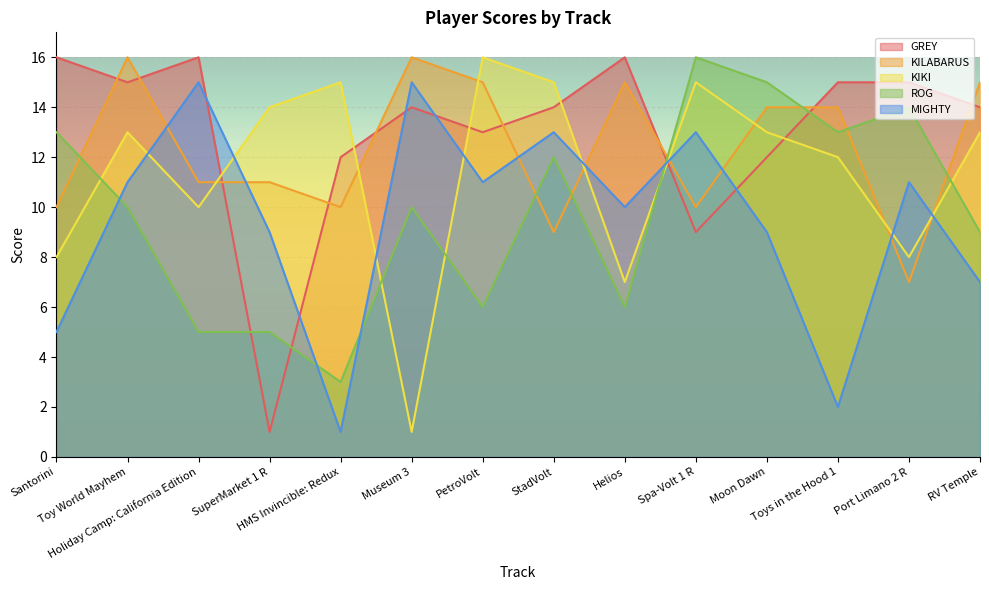

Rank the series at Helios from lowest to highest value.

ROG, KIKI, MIGHTY, KILABARUS, GREY